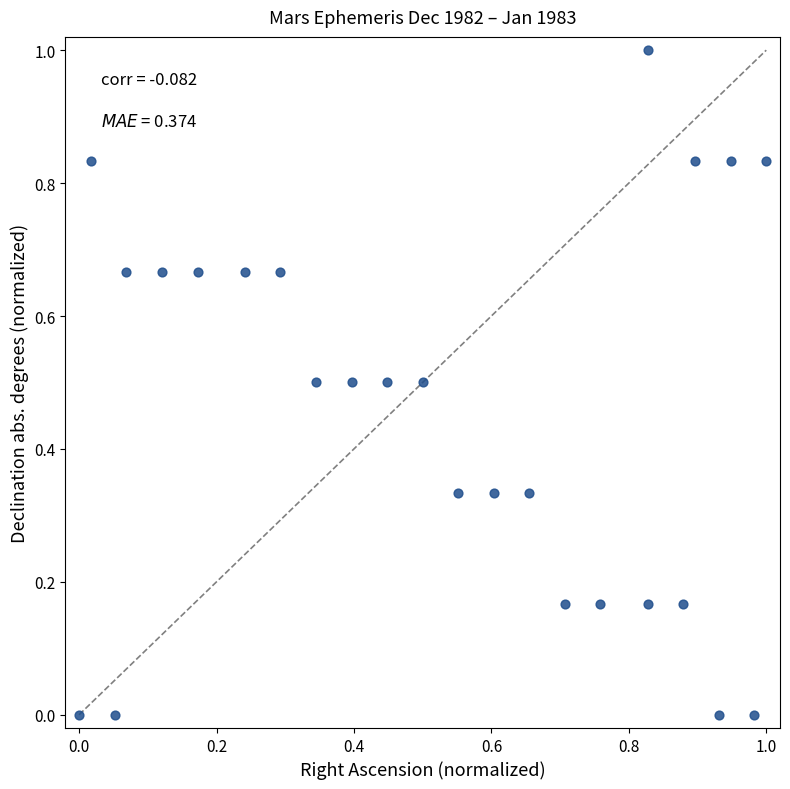

What is the range of Y values (max minus min)?

1.0